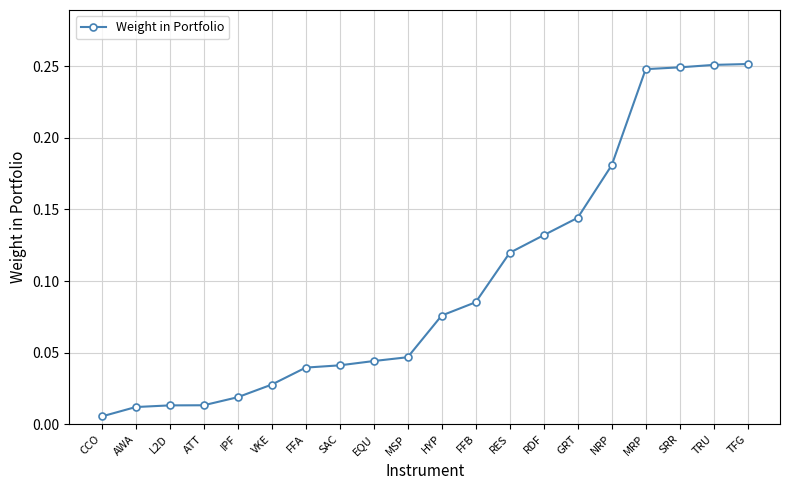

What is the label of the 3rd point from the right?

SRR